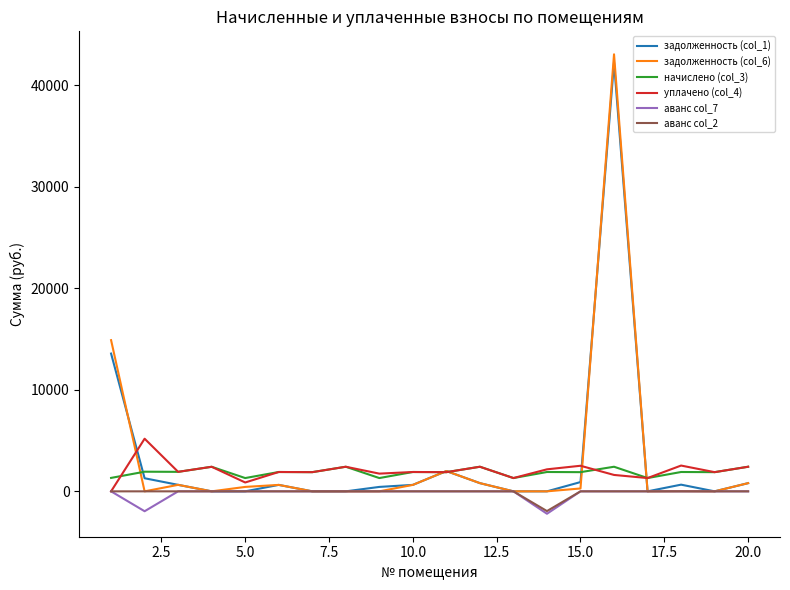

What are all the series names shown in the legend?

задолженность (col_1), задолженность (col_6), начислено (col_3), уплачено (col_4), аванс col_7, аванс col_2